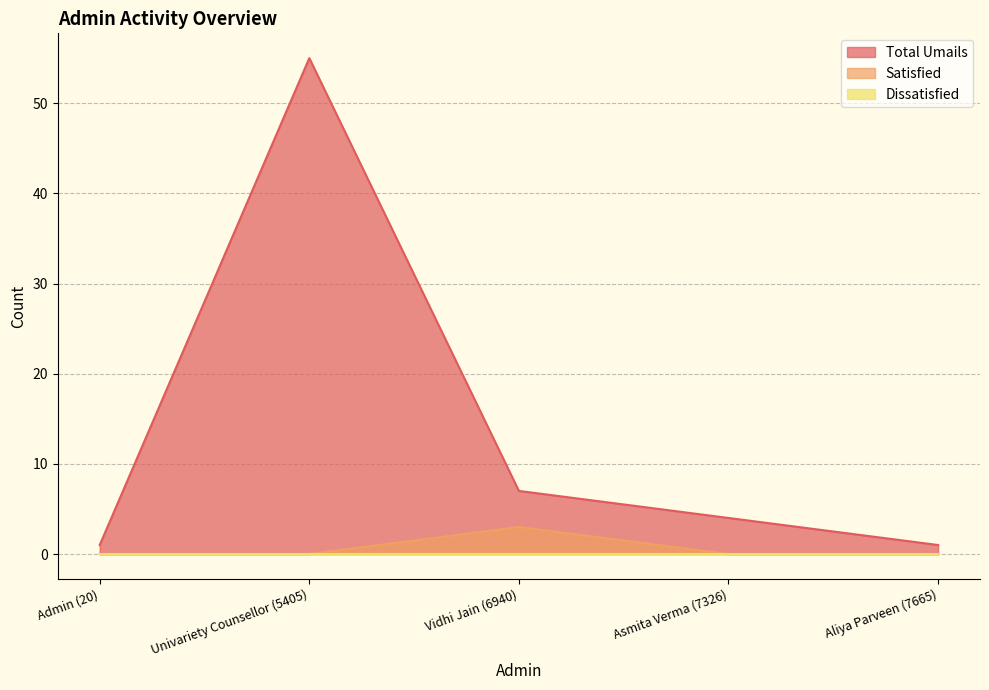

What is the spread (max minus min) of values at Admin (20)?

1